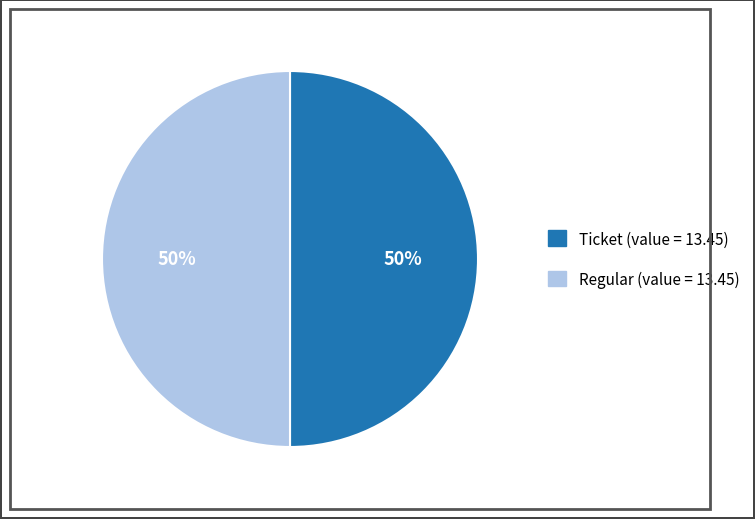

To the nearest percent, what is the average slice percentage?

50%